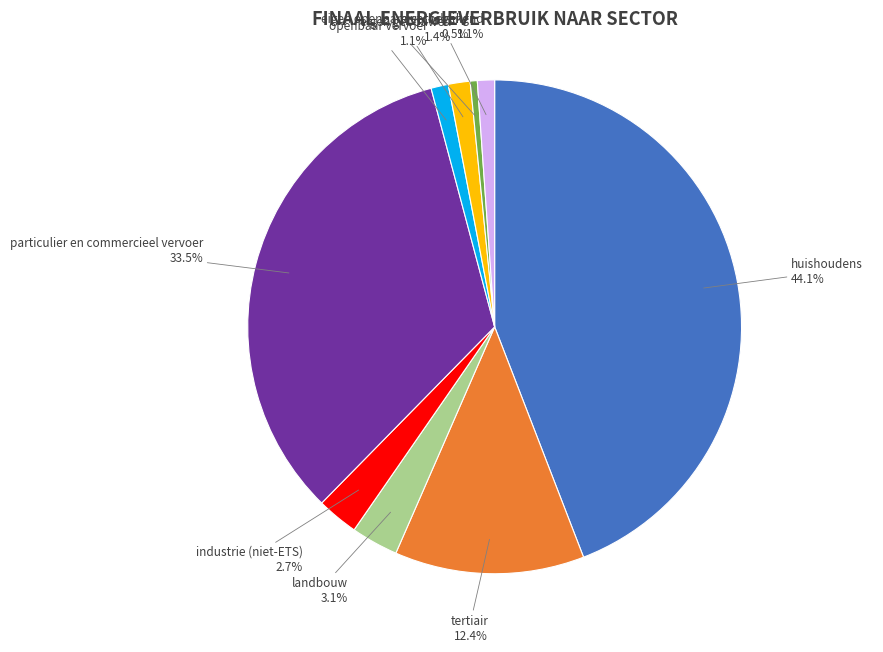

How much of the chart is everything except niet toegekend?

98.9%